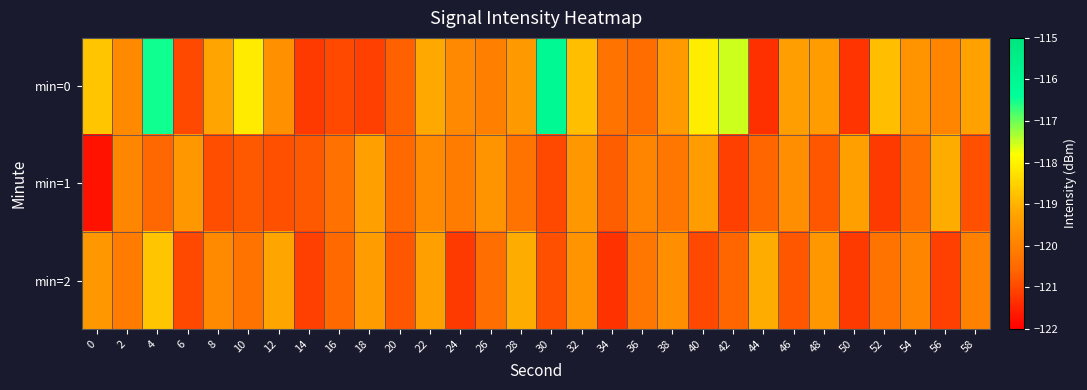

Reading left to right, what are all the values shown in this chart?

min=0: 0=-118.7	2=-119.8	4=-116.5	6=-121.0	8=-119.2	10=-118.1	12=-119.6	14=-121.2	16=-121.0	18=-121.1	20=-120.6	22=-119.2	24=-119.8	26=-120.0	28=-119.5	30=-116.1	32=-118.8	34=-120.3	36=-120.5	38=-119.4	40=-118.1	42=-117.5	44=-121.3	46=-119.4	48=-119.4	50=-121.3	52=-118.8	54=-119.6	56=-119.9	58=-119.3
min=1: 0=-121.7	2=-119.9	4=-120.6	6=-119.5	8=-120.9	10=-120.7	12=-120.9	14=-120.8	16=-120.3	18=-119.3	20=-120.5	22=-119.8	24=-120.1	26=-119.6	28=-120.3	30=-121.0	32=-119.5	34=-120.7	36=-119.9	38=-120.2	40=-119.4	42=-121.1	44=-120.6	46=-119.7	48=-120.8	50=-119.3	52=-121.2	54=-120.4	56=-119.1	58=-120.9
min=2: 0=-119.5	2=-120.1	4=-118.7	6=-121.0	8=-119.8	10=-120.3	12=-119.2	14=-121.1	16=-120.5	18=-119.4	20=-120.8	22=-119.3	24=-121.2	26=-120.4	28=-119.1	30=-120.9	32=-119.6	34=-121.3	36=-120.2	38=-119.7	40=-121.0	42=-120.6	44=-119.1	46=-120.8	48=-119.5	50=-121.2	52=-120.3	54=-119.9	56=-121.1	58=-120.0